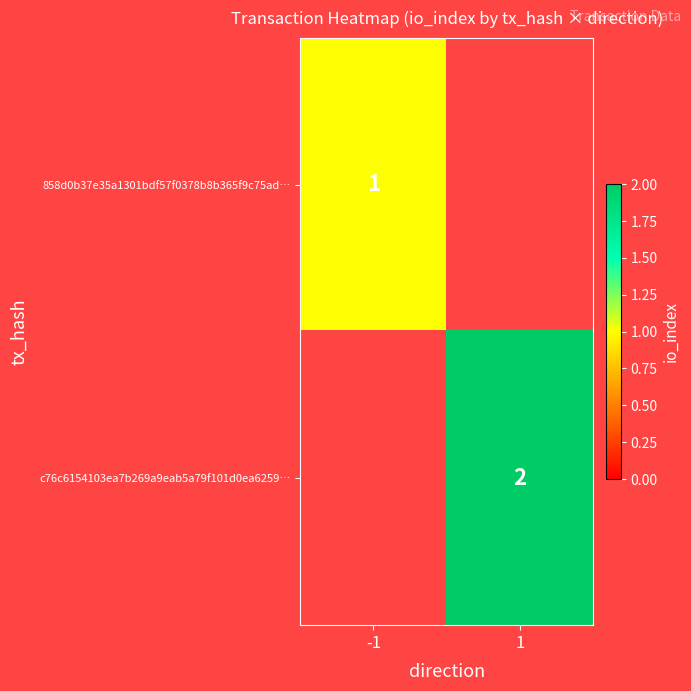

True or false: c76c6154103ea7b269a9eab5a79f101d0ea6259… has a value of 4 at 1.

False